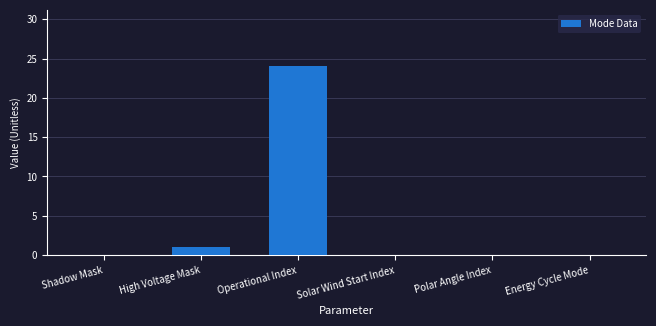

Reading right to left, transcribe all the data shown in this chart.

Energy Cycle Mode=0	Polar Angle Index=0	Solar Wind Start Index=0	Operational Index=24	High Voltage Mask=1	Shadow Mask=0